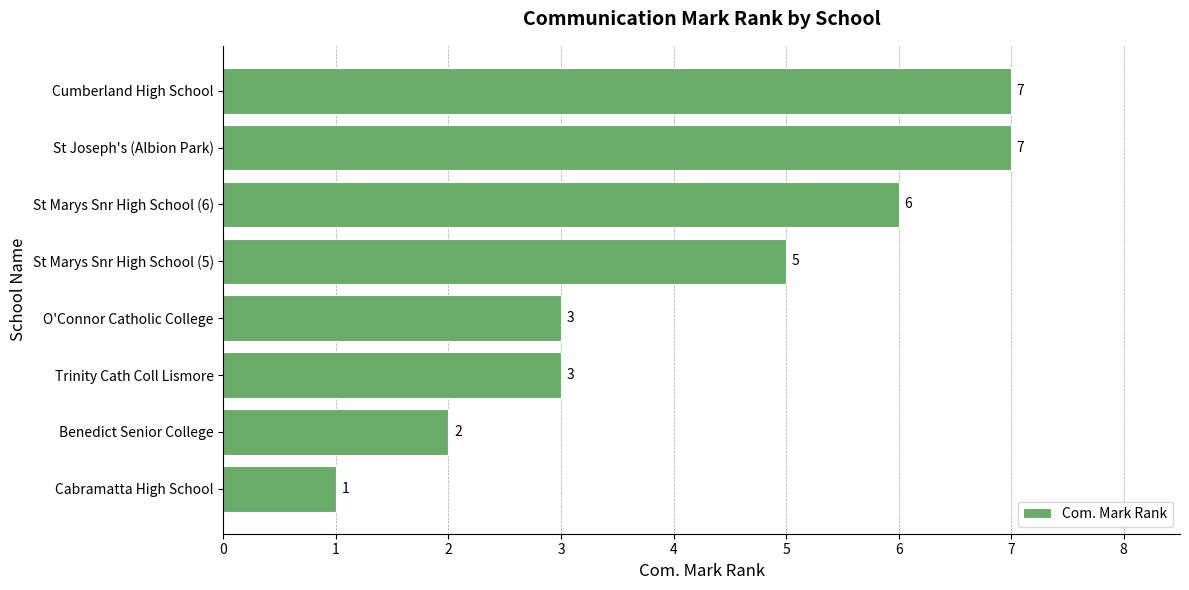

What is the average value?

4